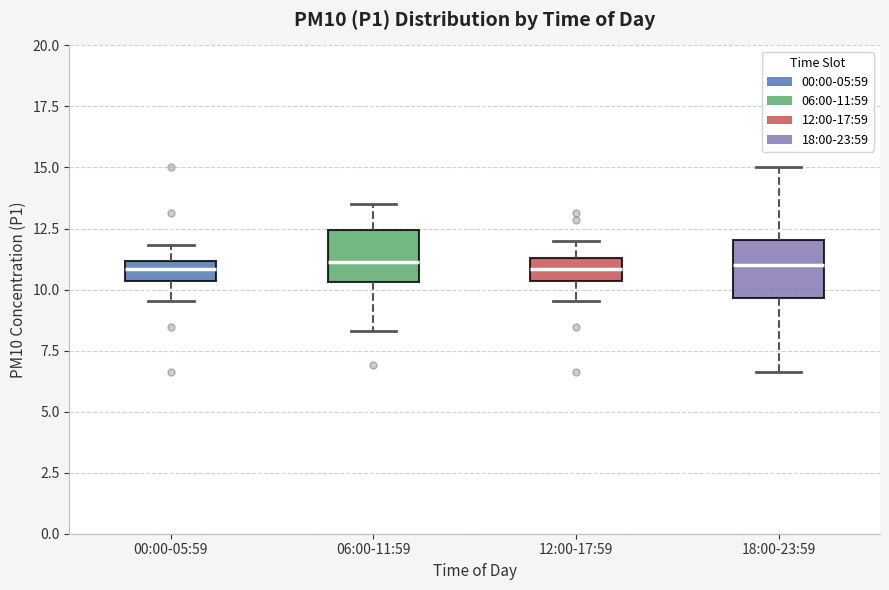

Reading left to right, transcribe this box plot: for each box, give where its median line is, the range the box spans, and where its two whiskers end, as read against the y-axis. The values are not printed on the chart, so give them approximately, as read against the axis.

00:00-05:59: median 11.0 (inside the box), box 10.5 to 11.0, whiskers 9.5 to 12.0
06:00-11:59: median 11.0, box 10.5 to 12.5, whiskers 8.5 to 13.5
12:00-17:59: median 11.0, box 10.5 to 11.5, whiskers 9.5 to 12.0
18:00-23:59: median 11.0, box 9.5 to 12.0, whiskers 6.5 to 15.0